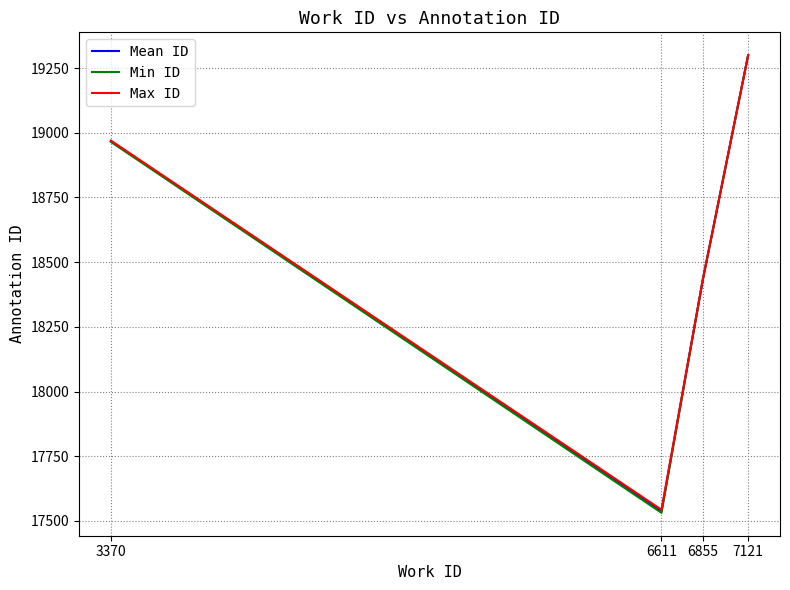

Reading left to right, list all the values displayed in this chart.

Mean ID: 3370=18967.5	6611=17538.0	6855=18435.0	7121=19300.0
Min ID: 3370=18965.0	6611=17531.0	6855=18435.0	7121=19300.0
Max ID: 3370=18970.0	6611=17543.0	6855=18435.0	7121=19300.0